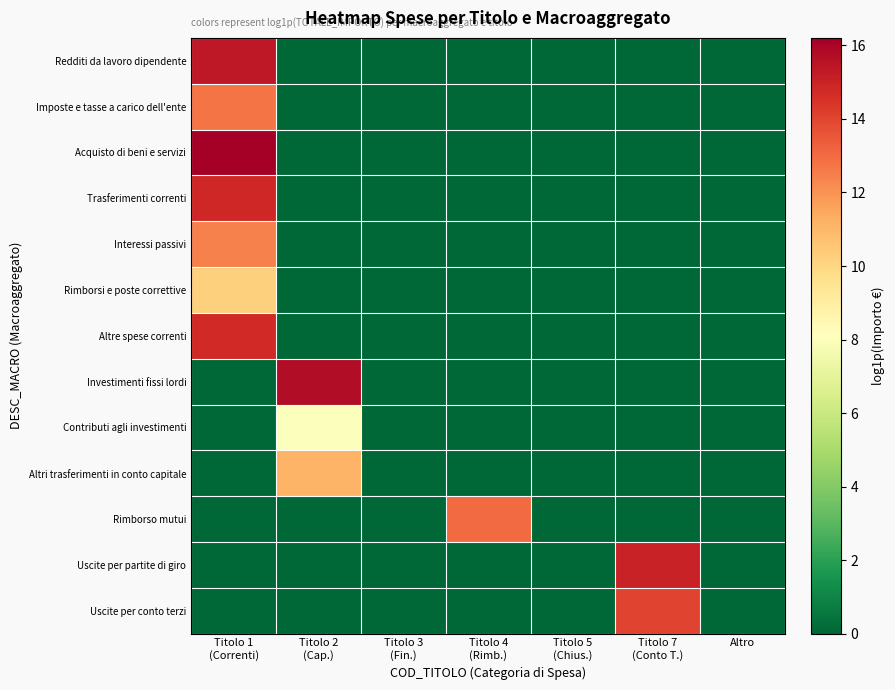

Rank the series by their maximum value, from lowest to highest.

Contributi agli investimenti, Rimborsi e poste correttive, Altri trasferimenti in conto capitale, Interessi passivi, Imposte e tasse a carico dell'ente, Rimborso mutui, Uscite per conto terzi, Altre spese correnti, Trasferimenti correnti, Uscite per partite di giro, Redditi da lavoro dipendente, Investimenti fissi lordi, Acquisto di beni e servizi